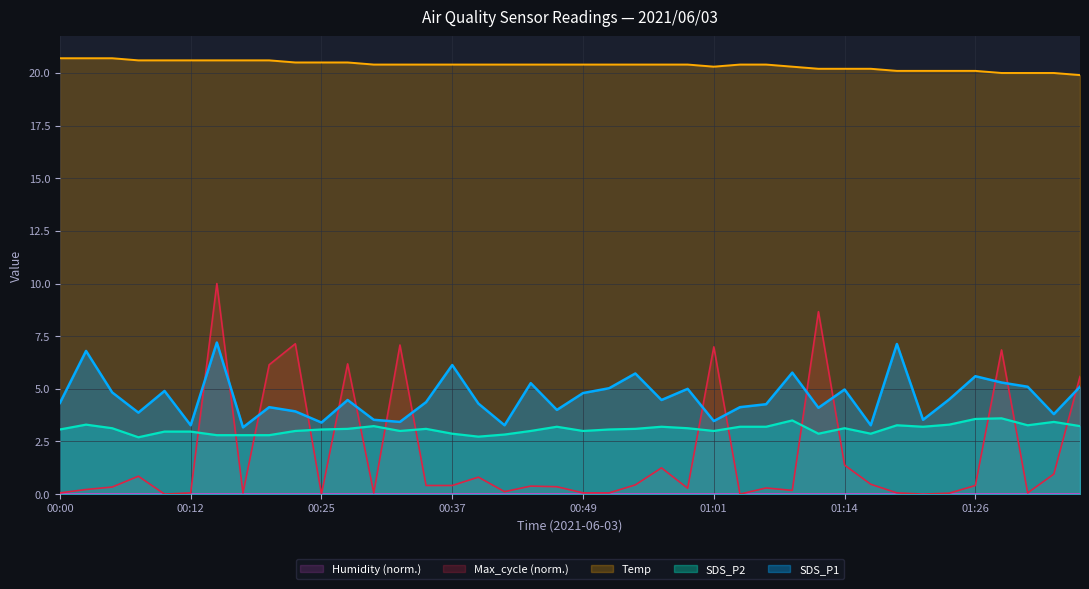

What is the difference between the Max_cycle values at 00:39 and 00:49?

0.7